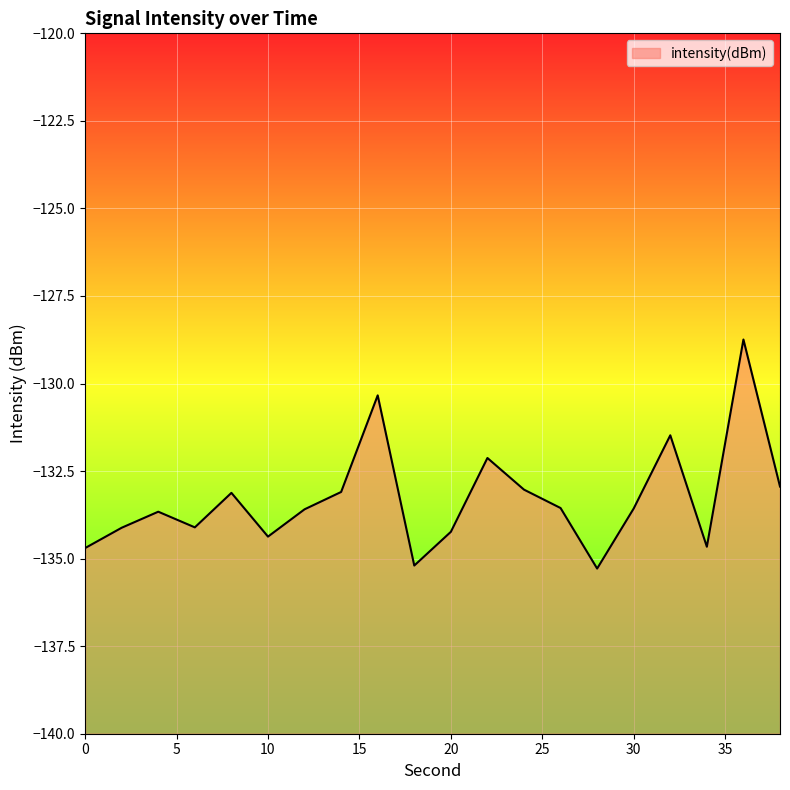

What is the change in value from 8 to 10?

-1.2